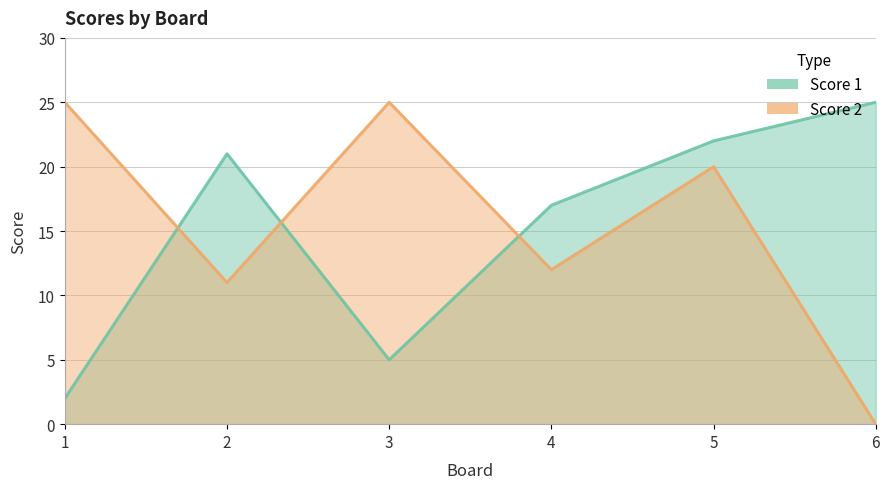

At which category does Score 1 reach its first local valley?

3